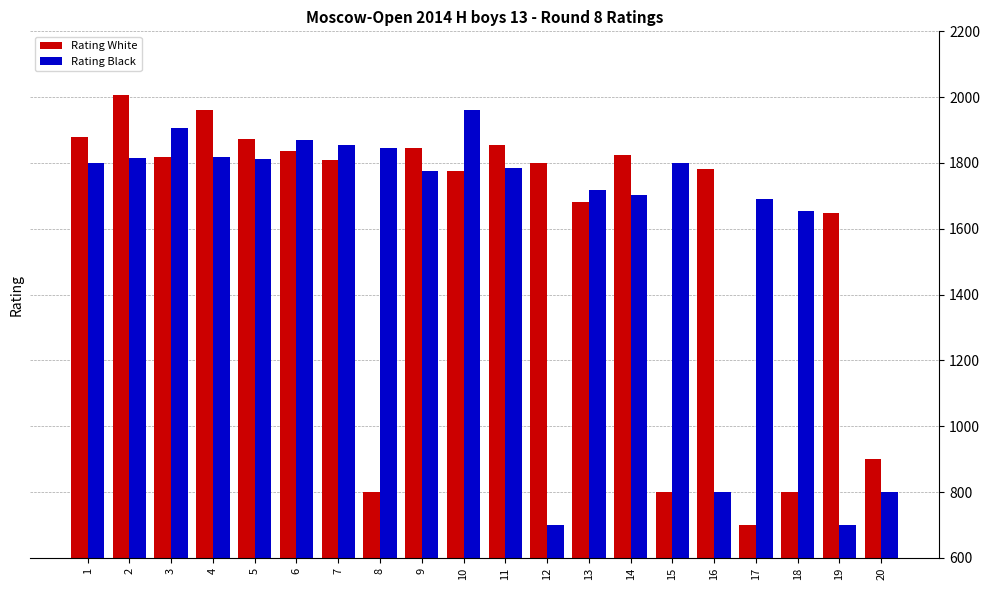

The value of Rating Black at 10 is 1960. True or false?

True